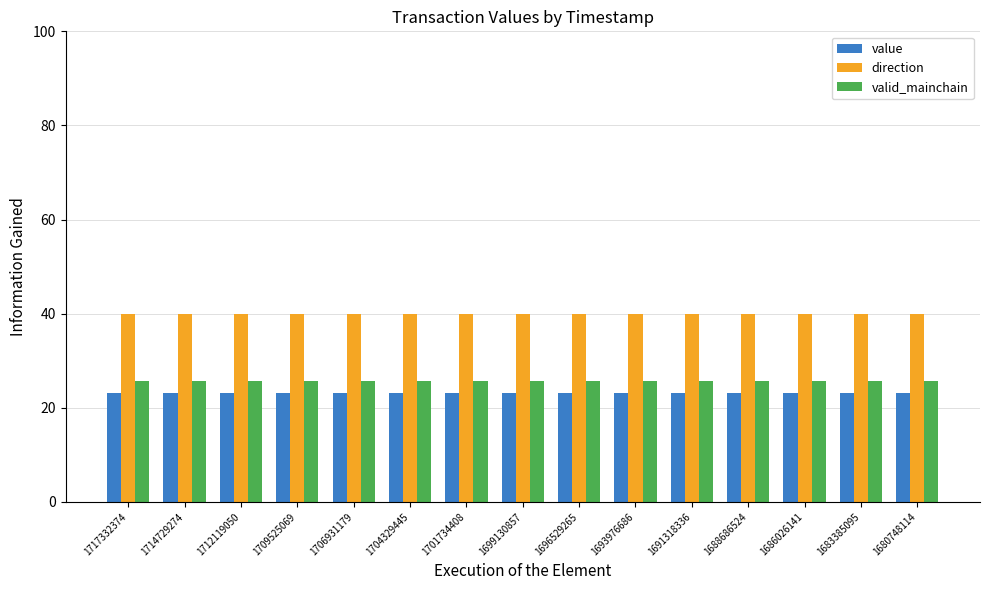

Reading left to right, what are all the values shown in this chart?

value: 1717332374=23.1	1714729274=23.1	1712119050=23.1	1709525069=23.1	1706931179=23.1	1704329445=23.1	1701734408=23.1	1699130857=23.1	1696529265=23.1	1693976686=23.1	1691318336=23.1	1688686524=23.1	1686026141=23.1	1683385095=23.1	1680748114=23.1
direction: 1717332374=40.0	1714729274=40.0	1712119050=40.0	1709525069=40.0	1706931179=40.0	1704329445=40.0	1701734408=40.0	1699130857=40.0	1696529265=40.0	1693976686=40.0	1691318336=40.0	1688686524=40.0	1686026141=40.0	1683385095=40.0	1680748114=40.0
valid_mainchain: 1717332374=25.6	1714729274=25.6	1712119050=25.6	1709525069=25.6	1706931179=25.6	1704329445=25.6	1701734408=25.6	1699130857=25.6	1696529265=25.6	1693976686=25.6	1691318336=25.6	1688686524=25.6	1686026141=25.6	1683385095=25.6	1680748114=25.6